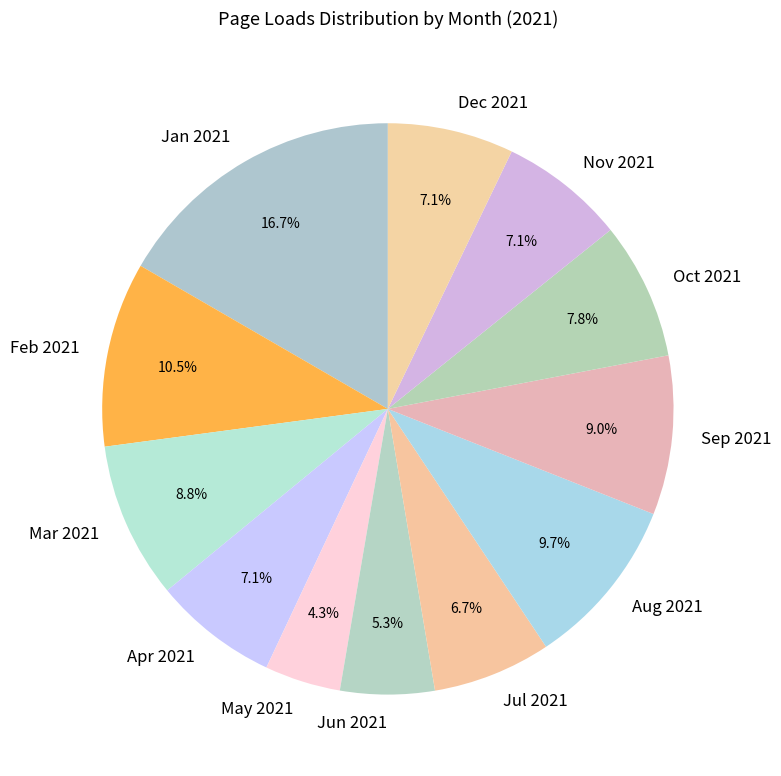

Count the number of slices in the pie.

12